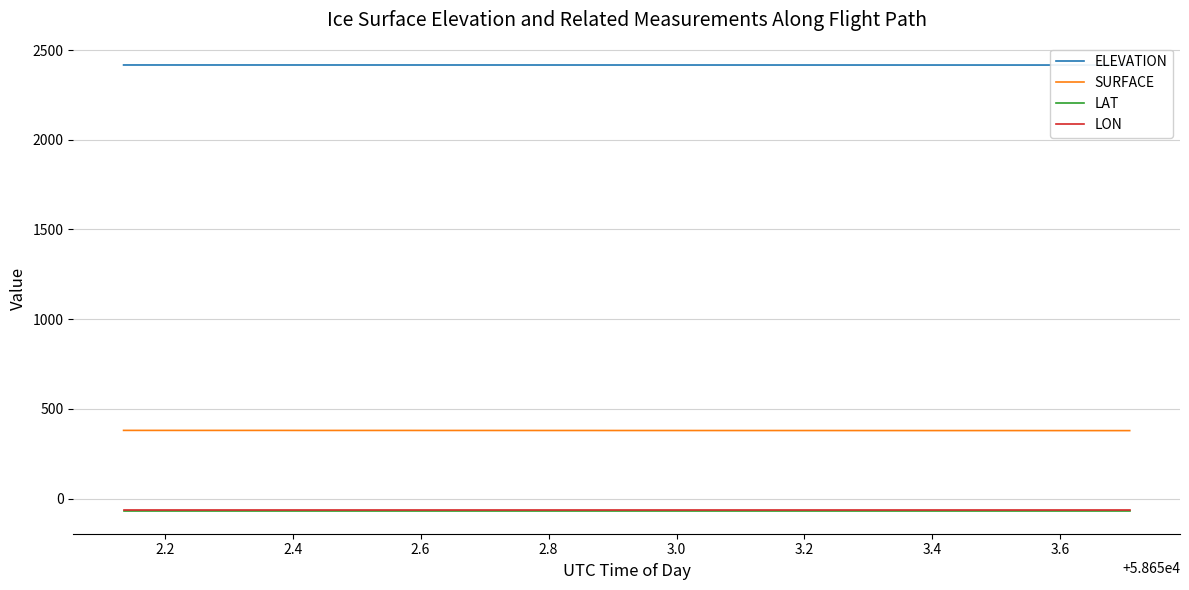

True or false: SURFACE and LAT cross at least once.

False